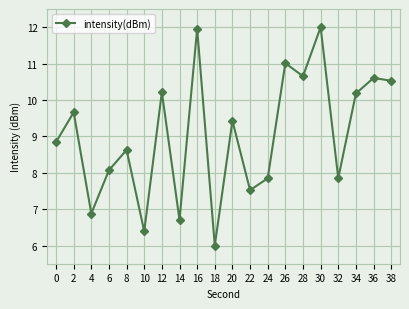

What is the ratio of the value at 10 to the value at 4?

0.9